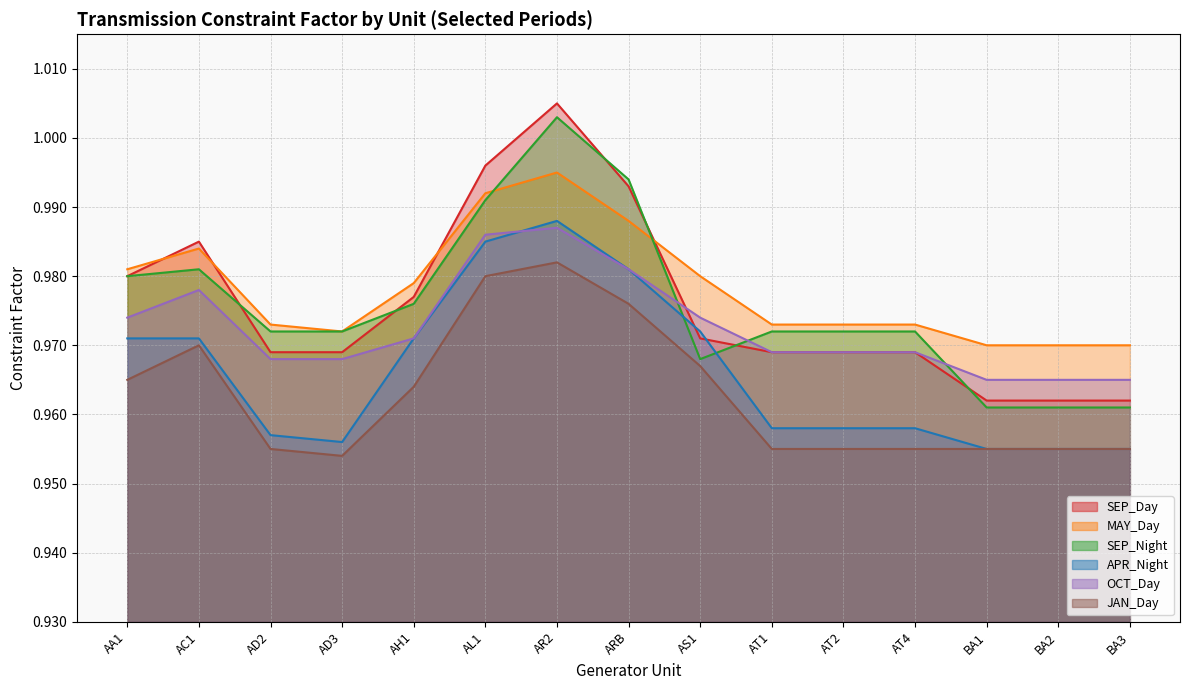

What is the highest value of the OCT_Day series?

1.0